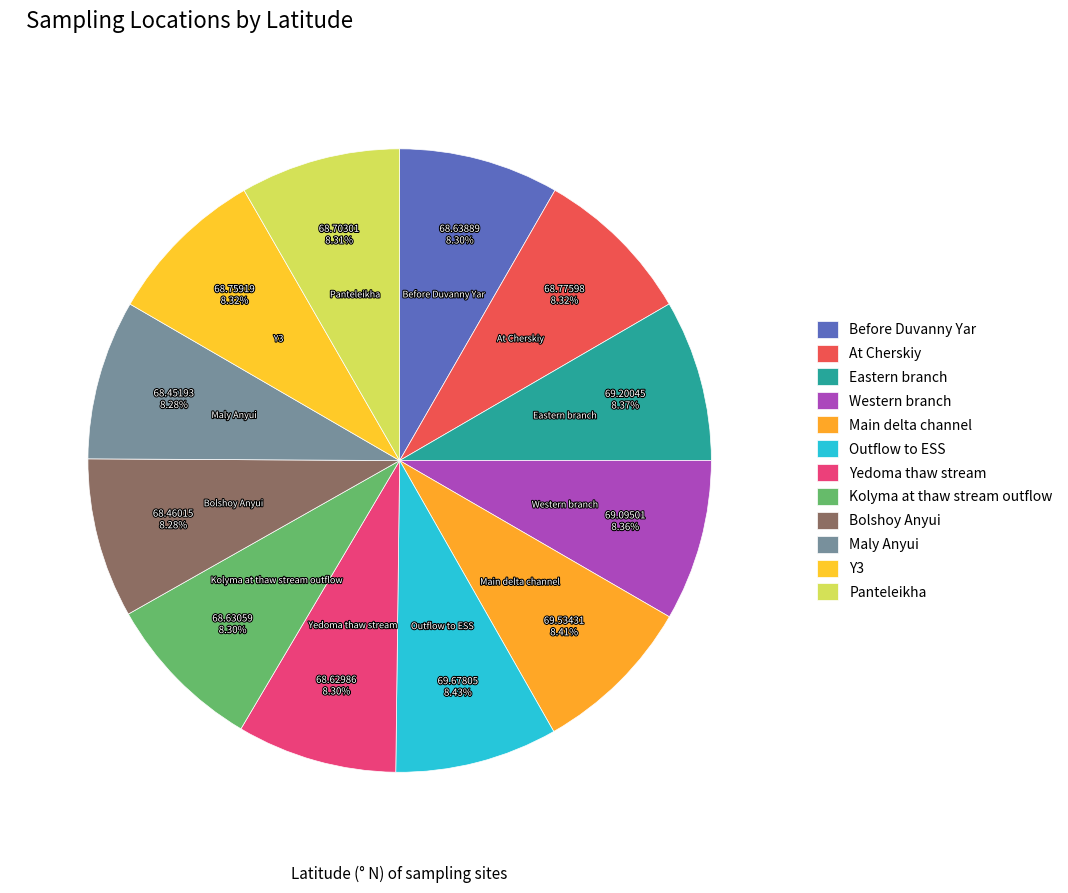

Which slice is the largest?

Outflow to ESS